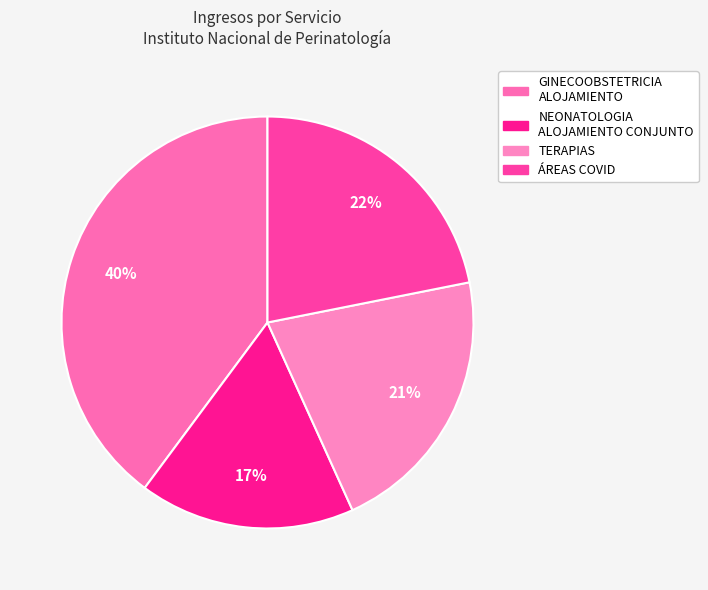

What is the largest slice in the pie chart?

GINECOOBSTETRICIA ALOJAMIENTO